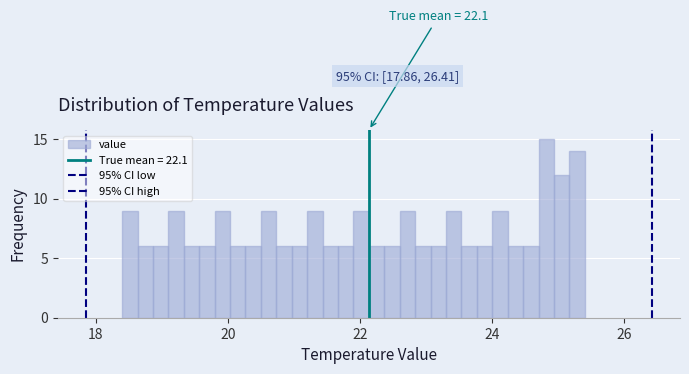

Read against the x-axis, roughly where is the centre of the tallest bar?

24.8